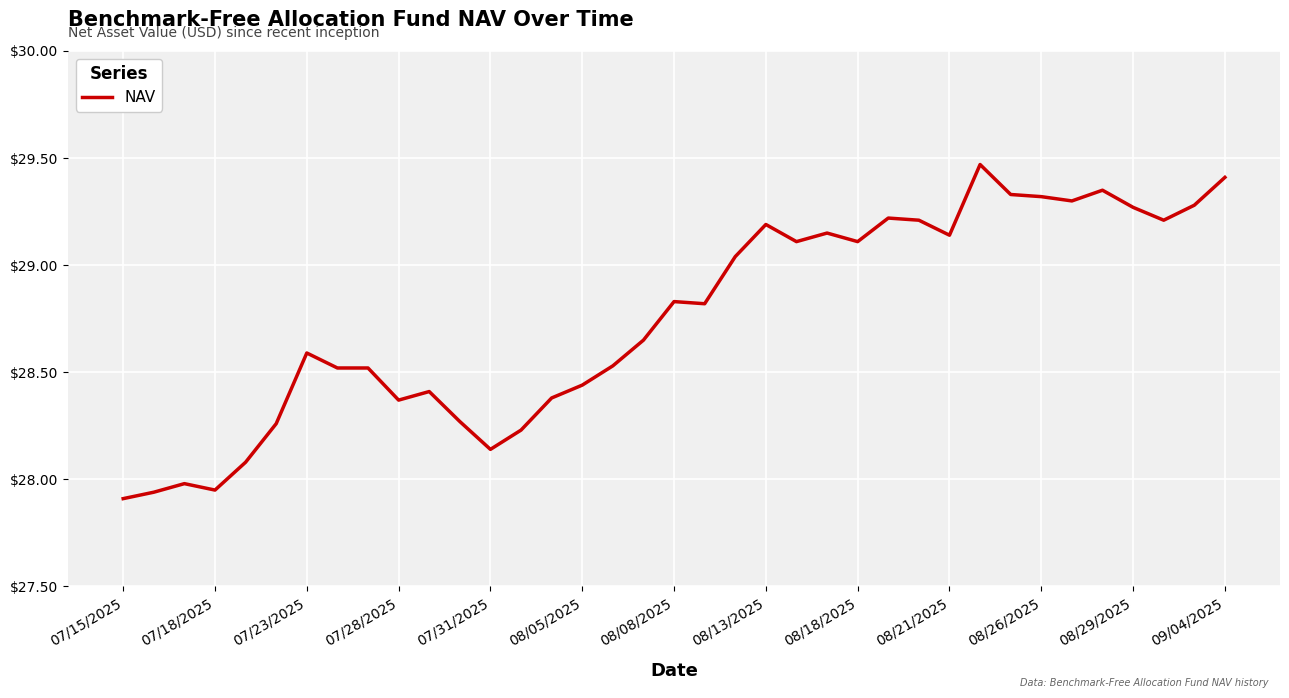

What is the difference between the maximum and minimum values?

1.6